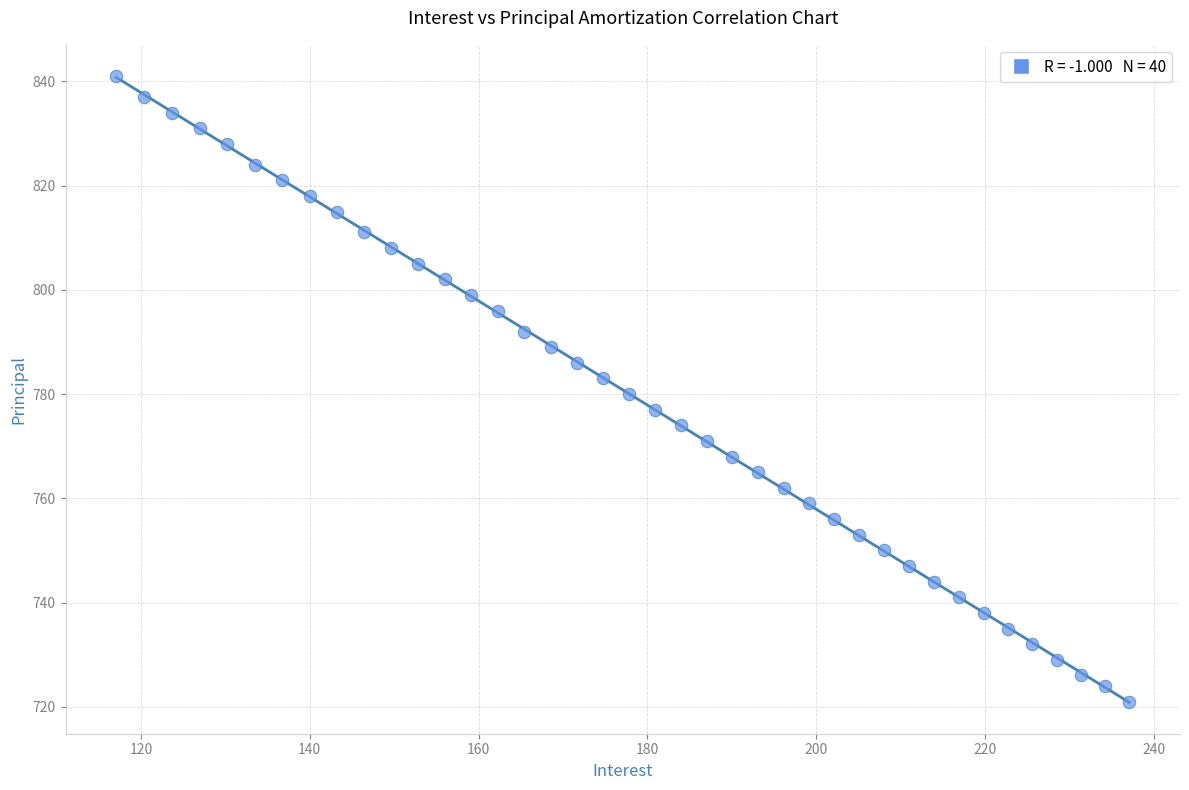

What is the range of Y values (max minus min)?

120